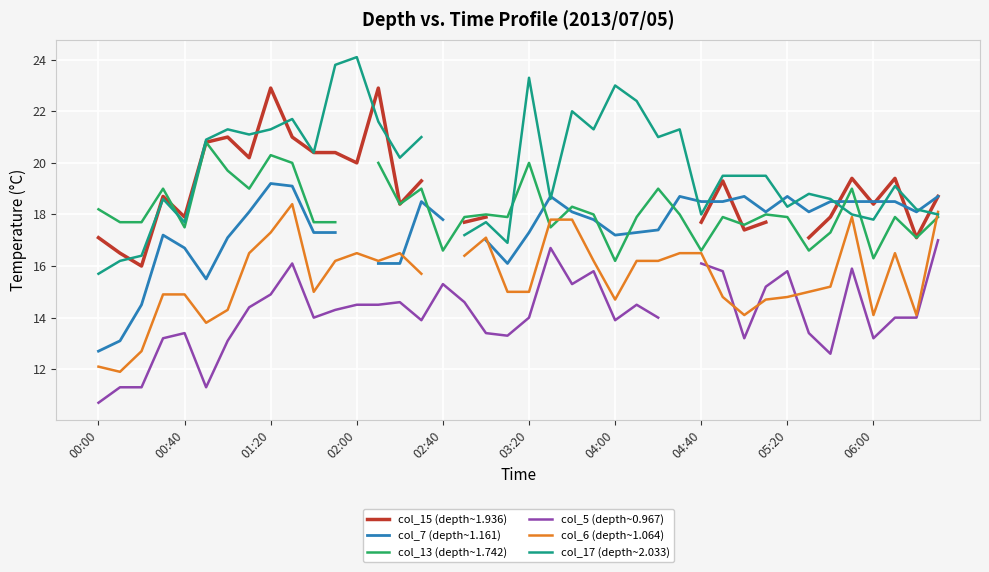

At 35, list the series in order from smallest to largest.

col_5 (depth~0.967), col_6 (depth~1.064), col_17 (depth~2.033), col_7 (depth~1.161), col_13 (depth~1.742), col_15 (depth~1.936)